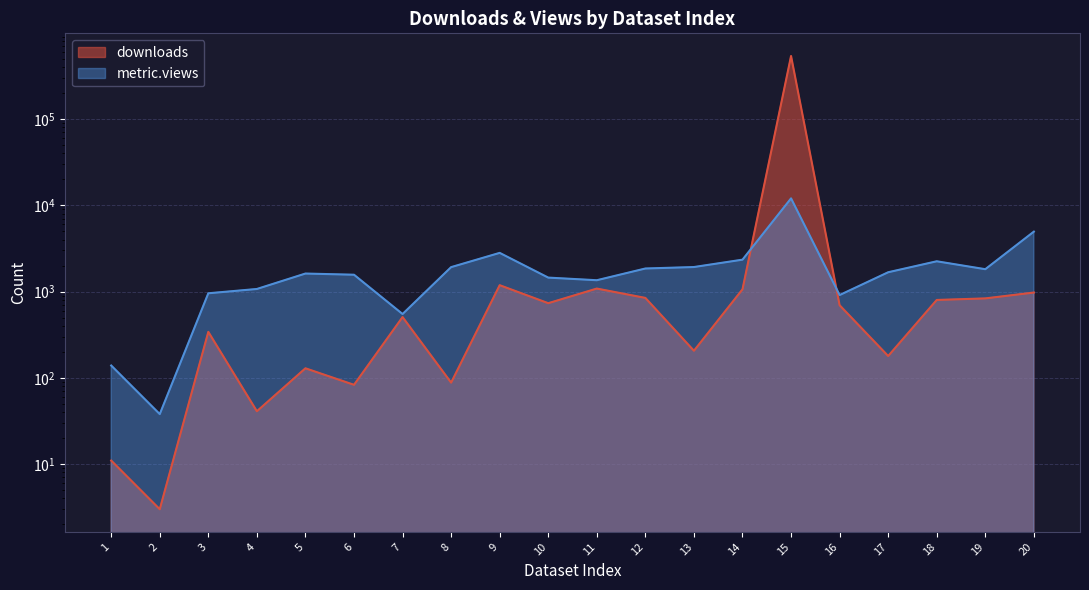

What is the average value of the metric.views series?

2160